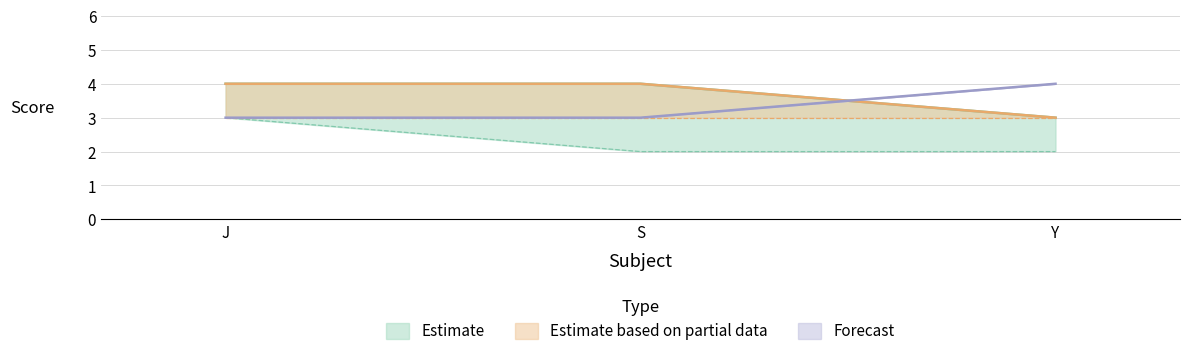

Is it true that Forecast equals 3 at S?

True